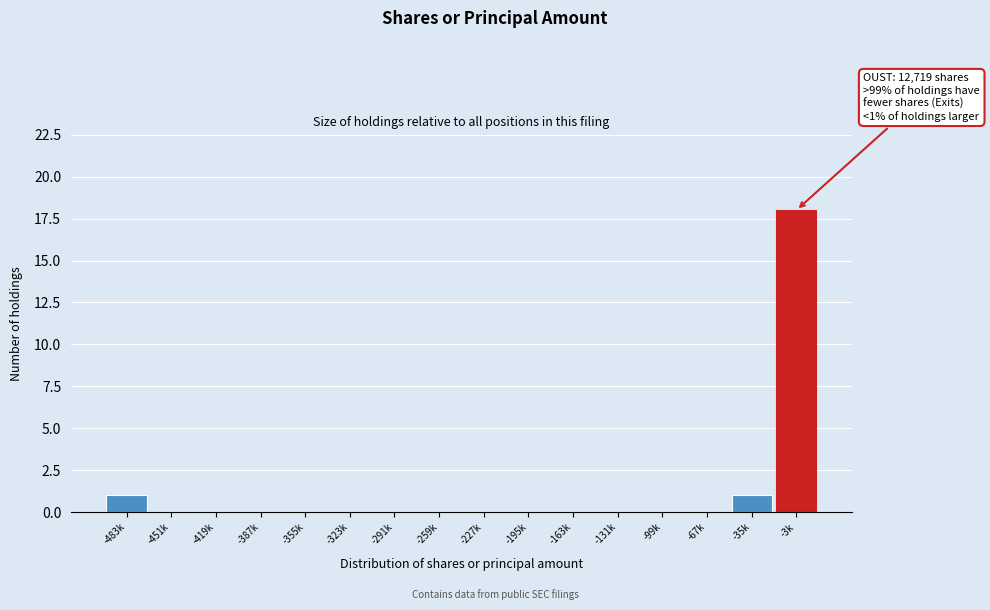

Reading right to left, extract all data points from this chart.

-3k=18	-35k=1	-67k=0	-99k=0	-131k=0	-163k=0	-195k=0	-227k=0	-259k=0	-291k=0	-323k=0	-355k=0	-387k=0	-419k=0	-451k=0	-483k=1